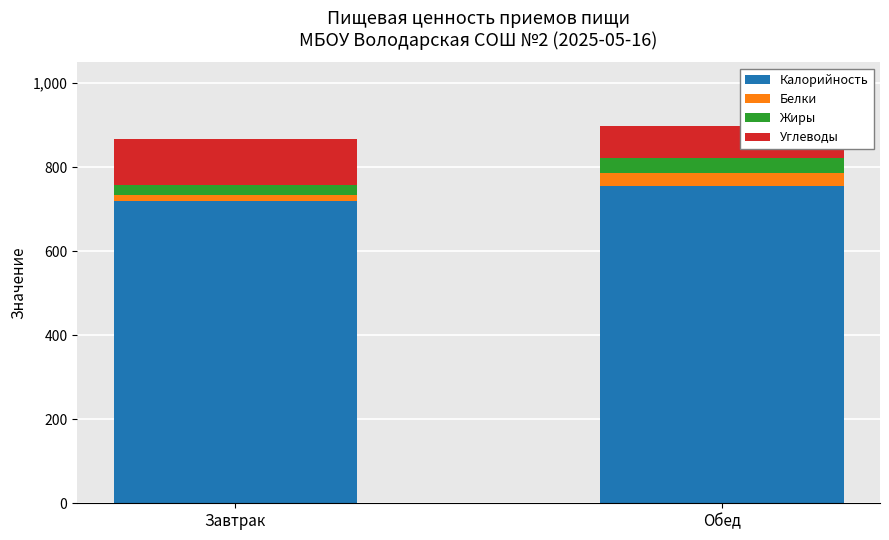

Which category has the highest value in the Калорийность series?

Обед